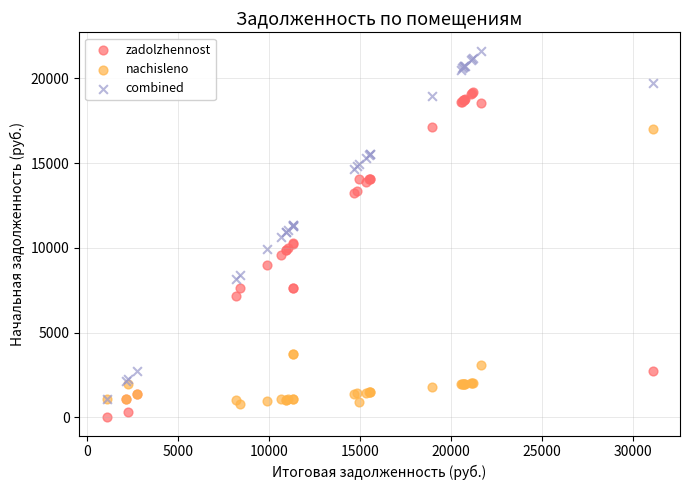

What are all the series names shown in the legend?

zadolzhennost, nachisleno, combined